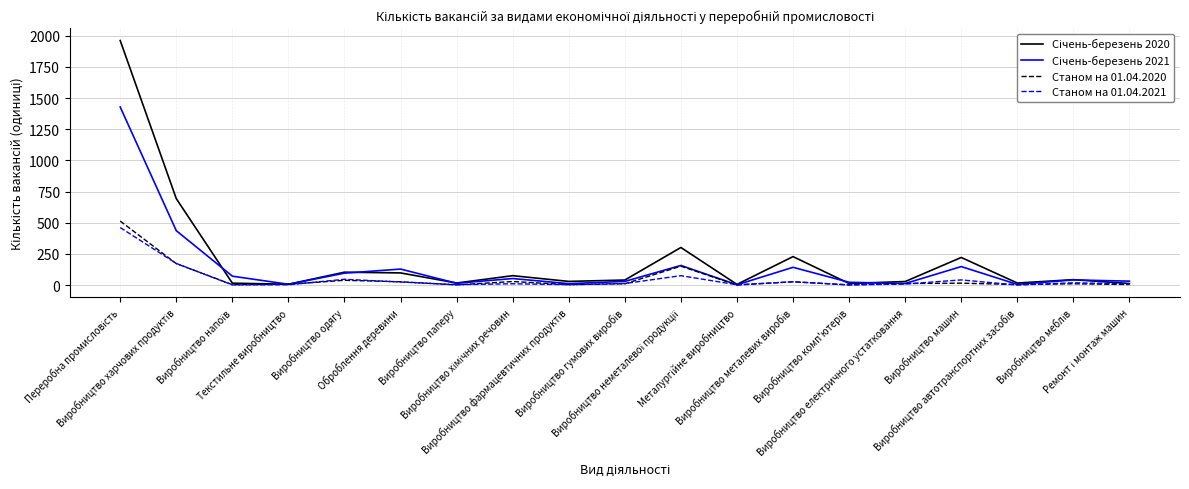

What is the maximum value shown in the chart?

1961